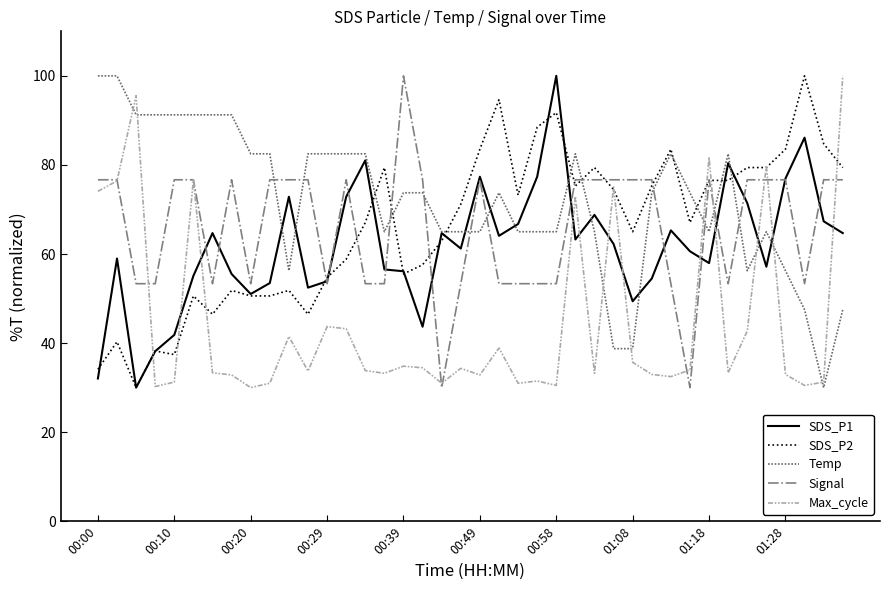

True or false: SDS_P2 has more than 2 interior local peaks.

True